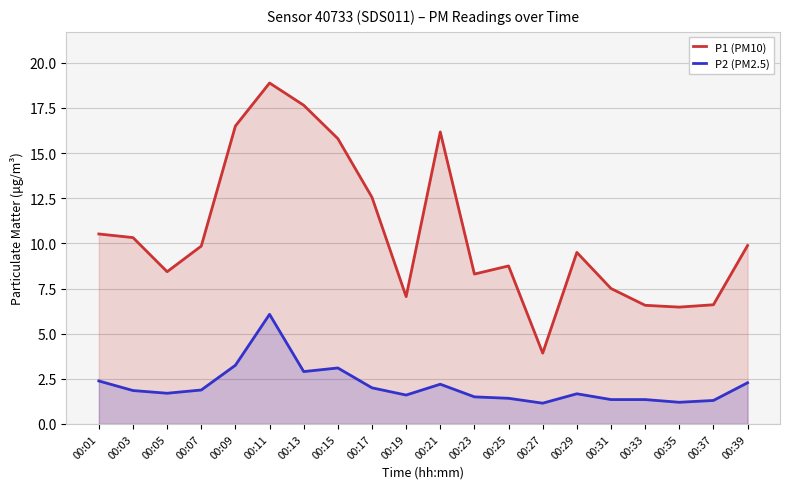

Which series has the largest total across all categories?

P1 (PM10)